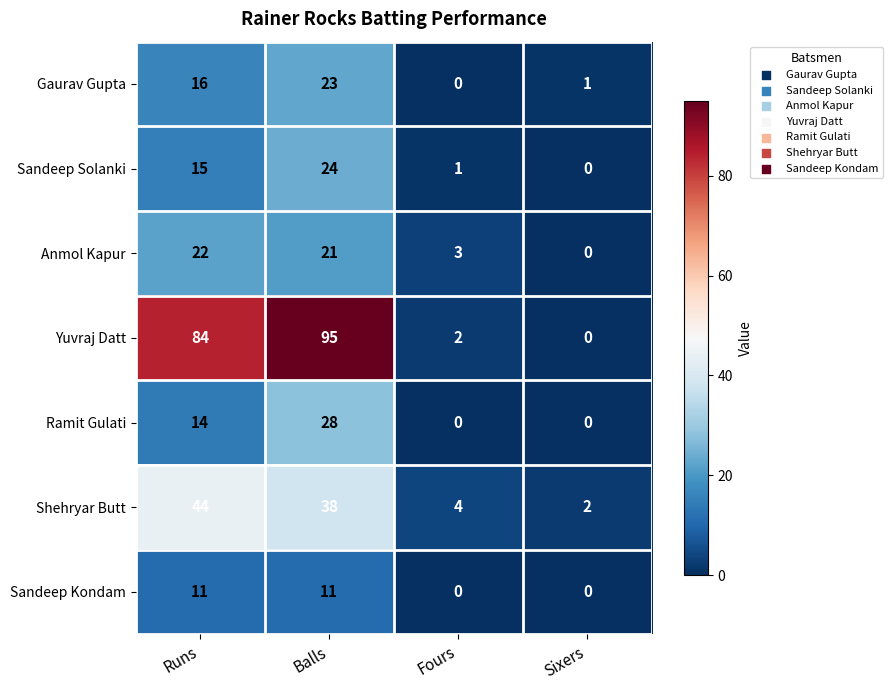

What is the maximum value shown in the chart?

95